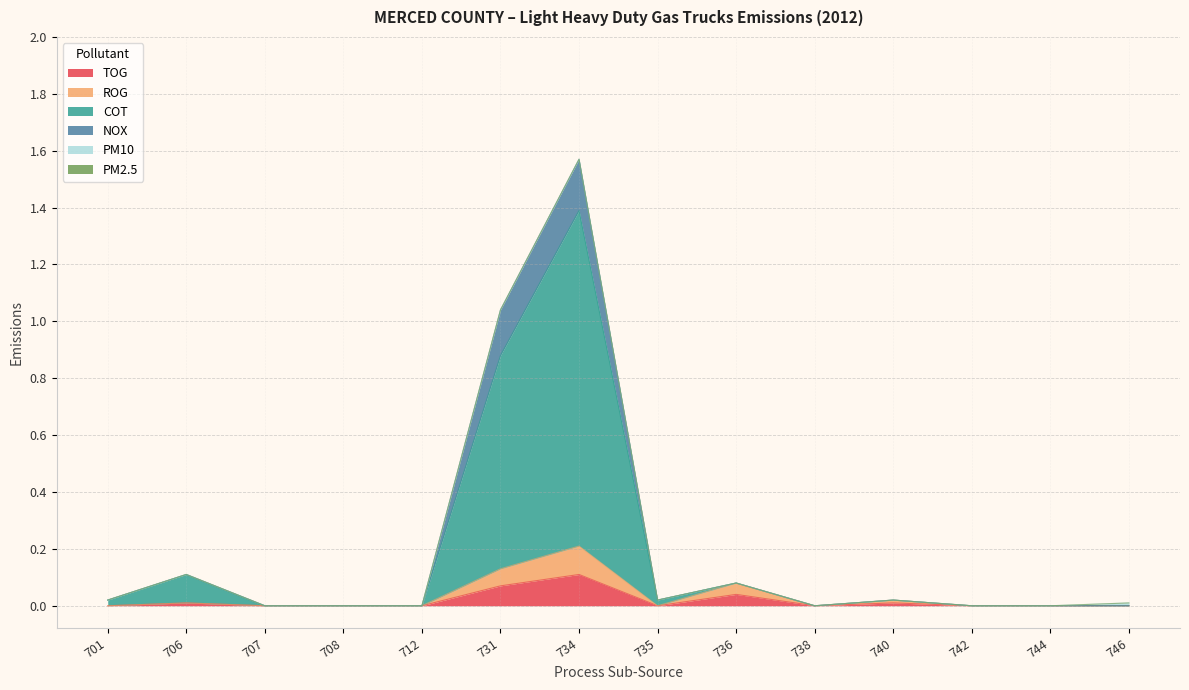

Does the chart display data point markers on the line(s)?

No